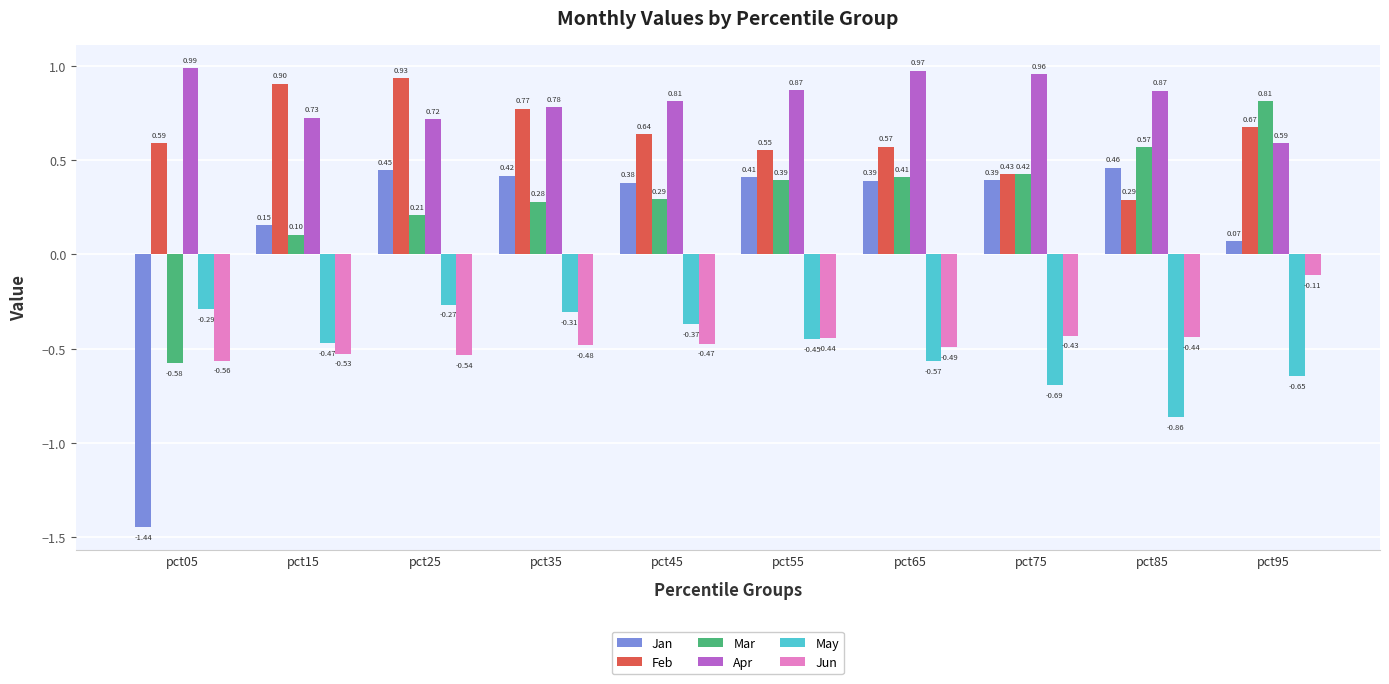

Between pct45 and pct65, which series saw the biggest shift?

May